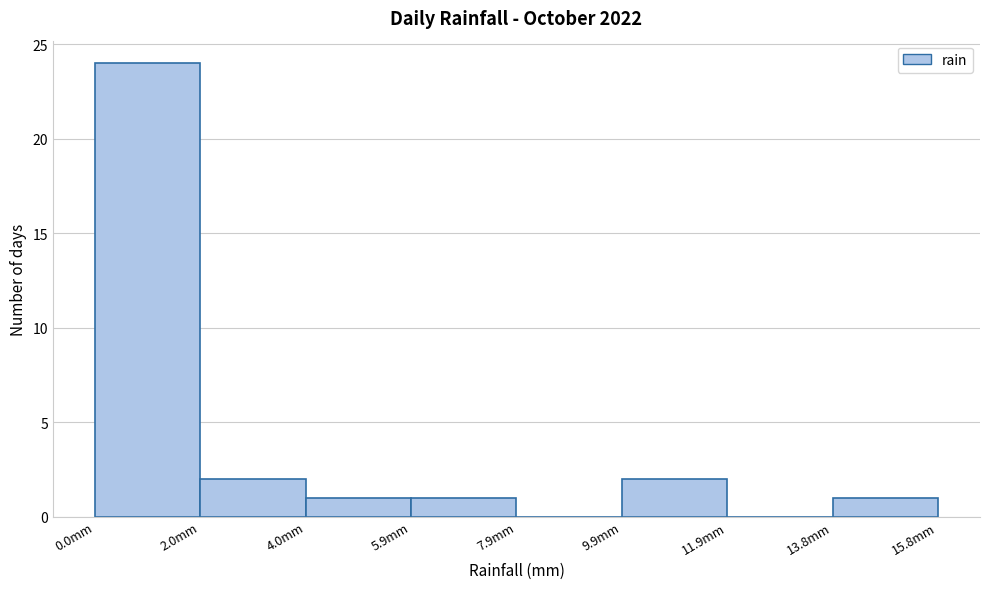

Over which range of the x-axis is the bar tallest?

0.0 to 2.0